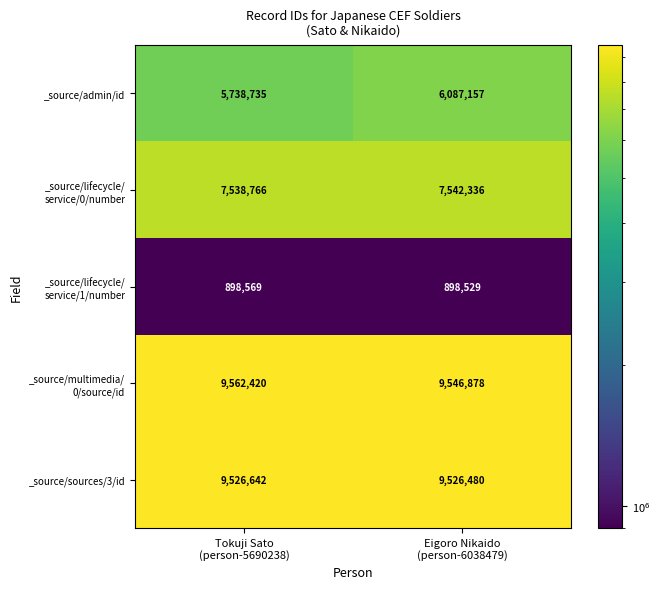

What is the highest value of the _source/admin/id series?

6087157